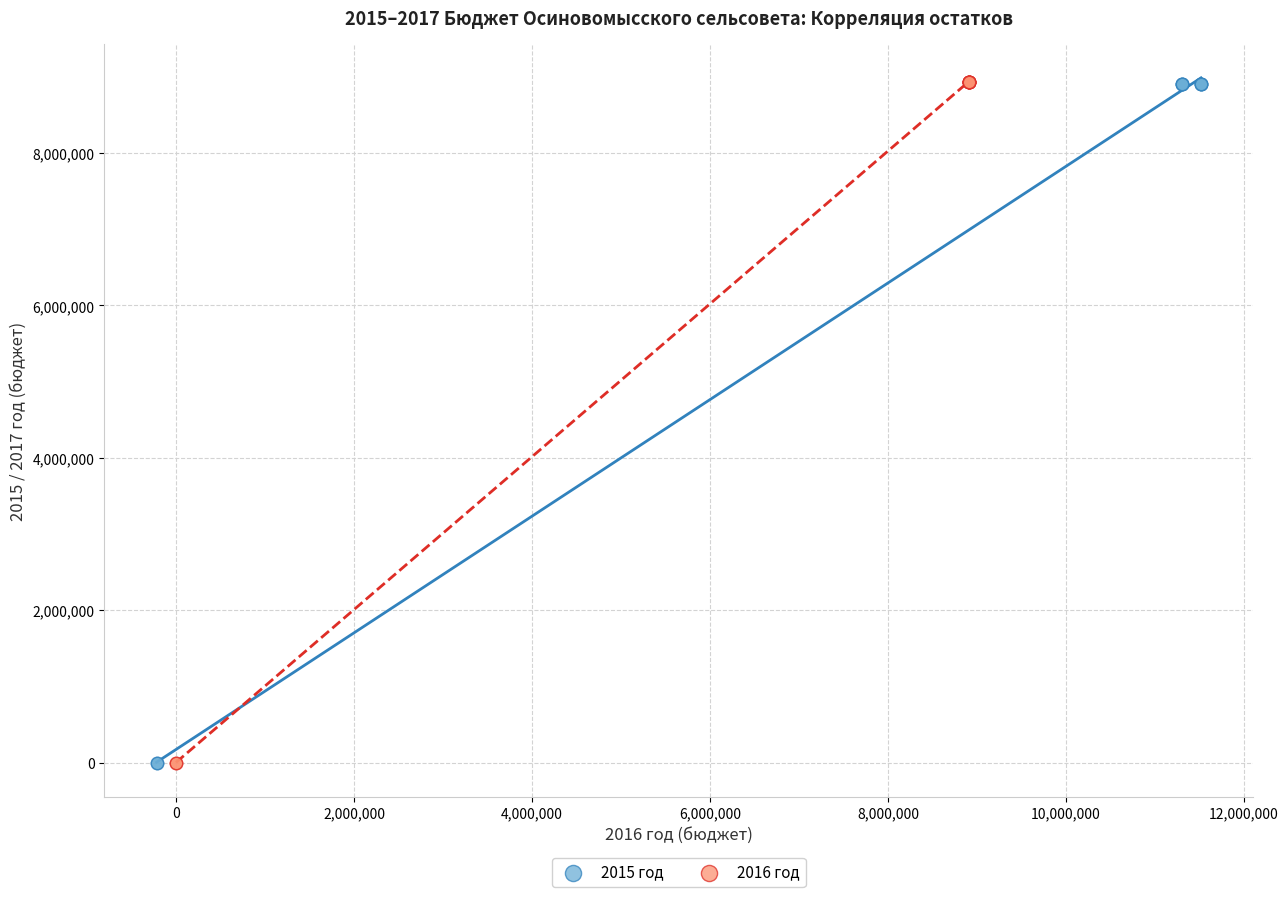

Which series has the widest spread of Y values?

2016 год